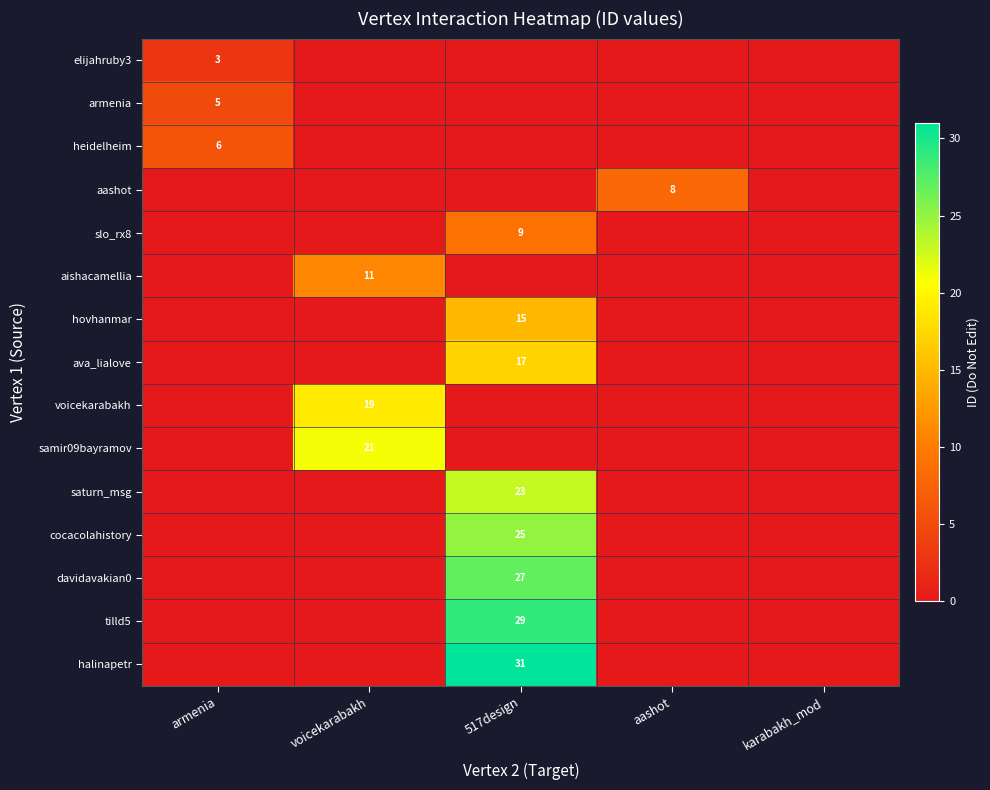

The value of aishacamellia at voicekarabakh is 11. True or false?

True